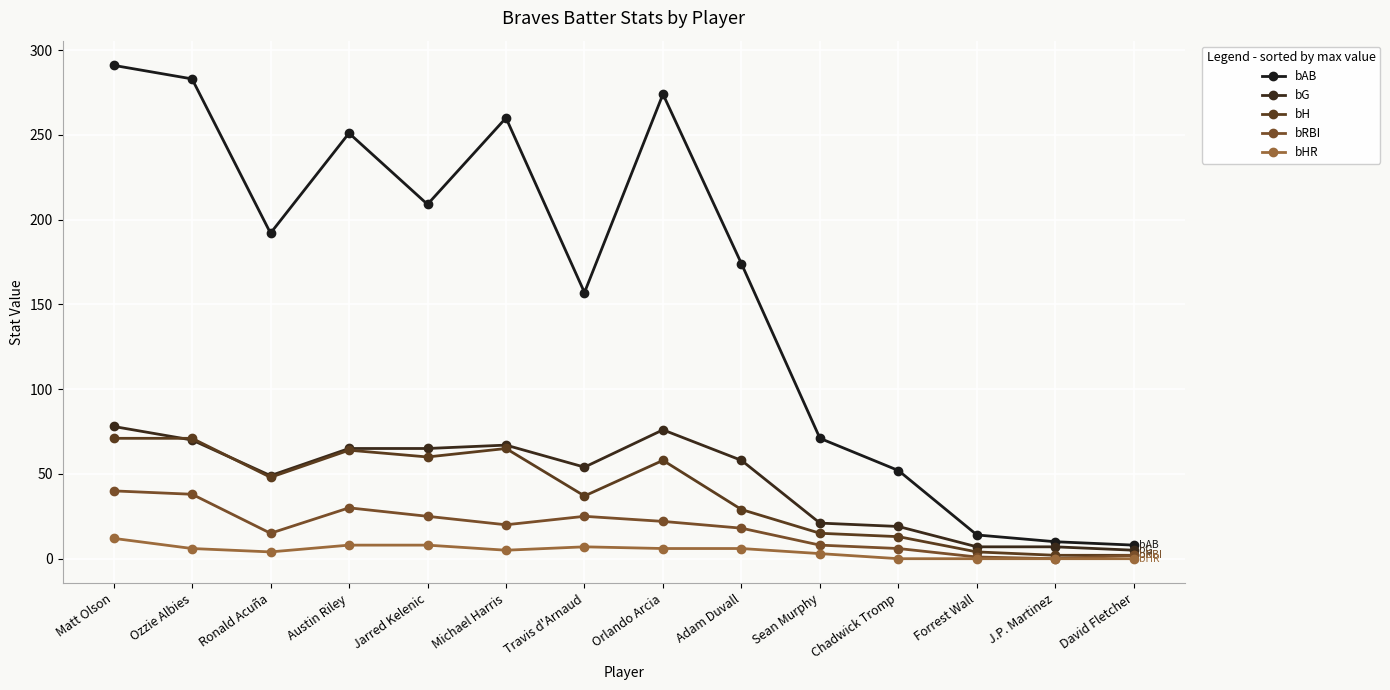

What is the difference between the bRBI values at Chadwick Tromp and Austin Riley?

24